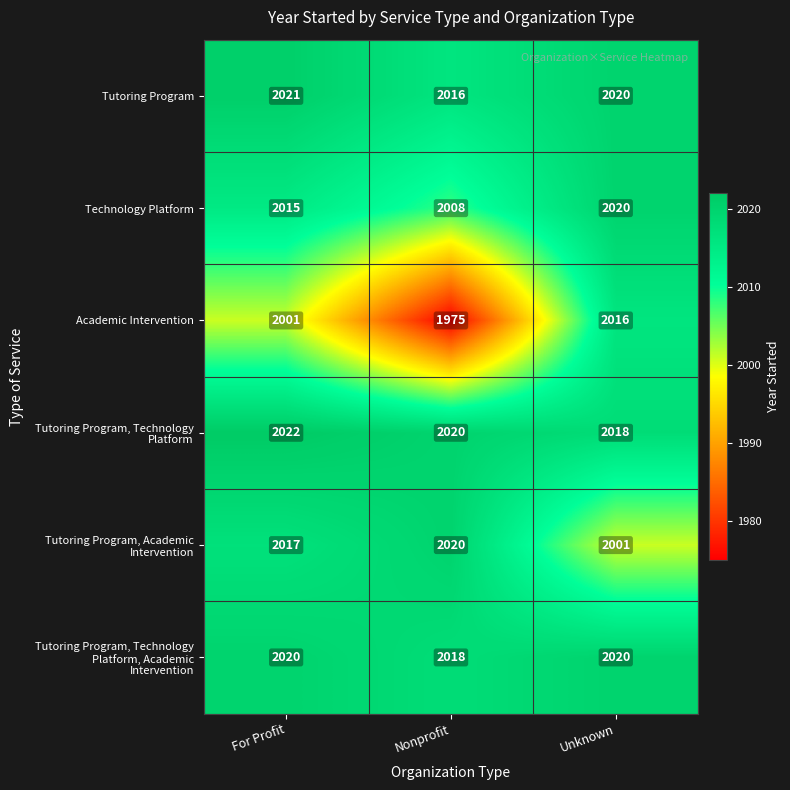

Rank the categories by Tutoring Program value from lowest to highest.

Nonprofit, Unknown, For Profit